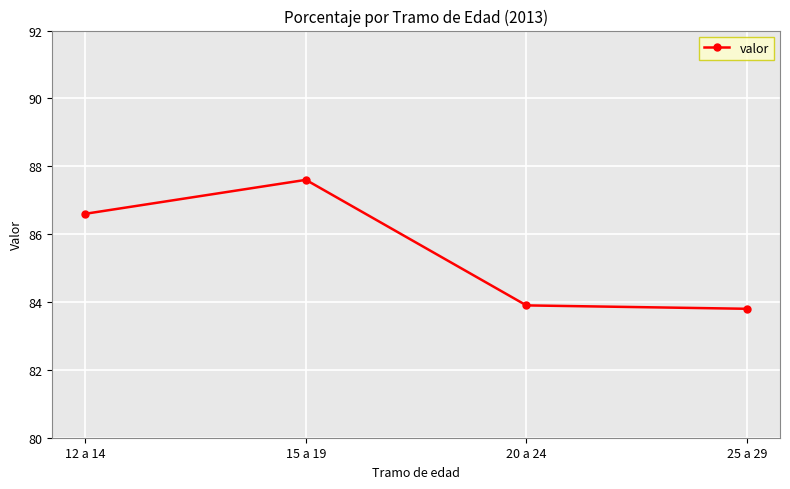

What is the sum of all values?

341.9